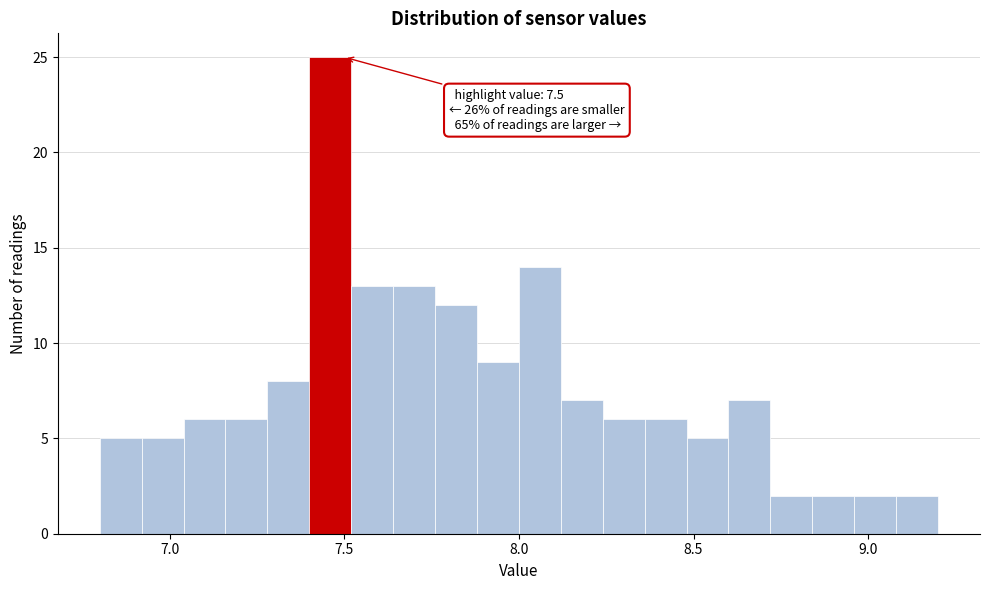

Around what value on the x-axis is the tallest bar? Give the approximate position of its centre, as read against the axis.

7.45